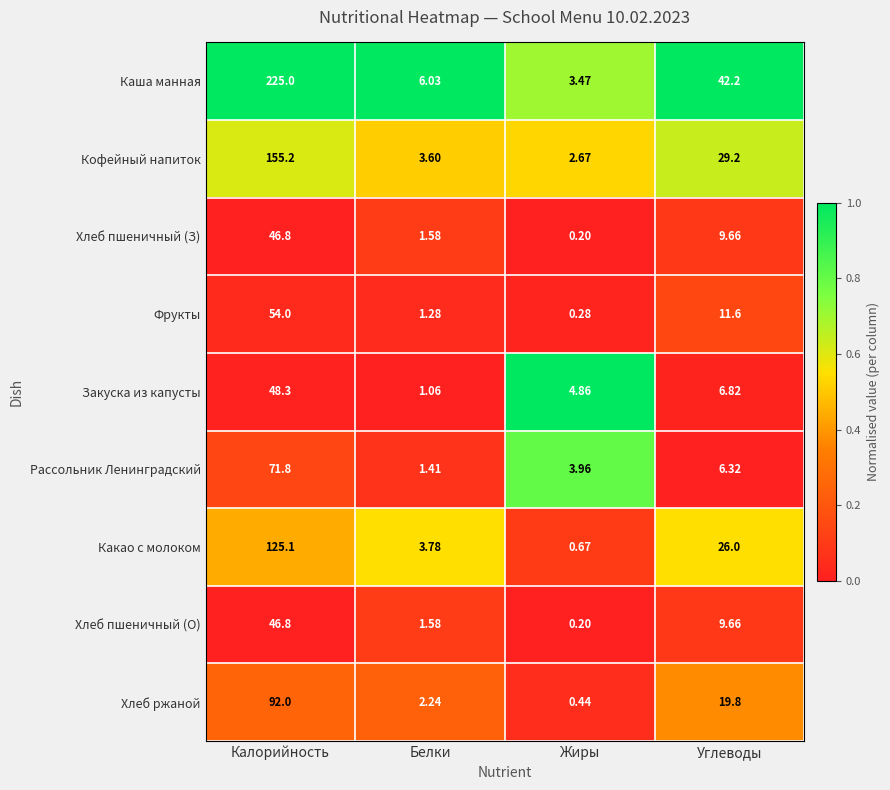

Which label corresponds to the largest value in the chart?

Калорийность